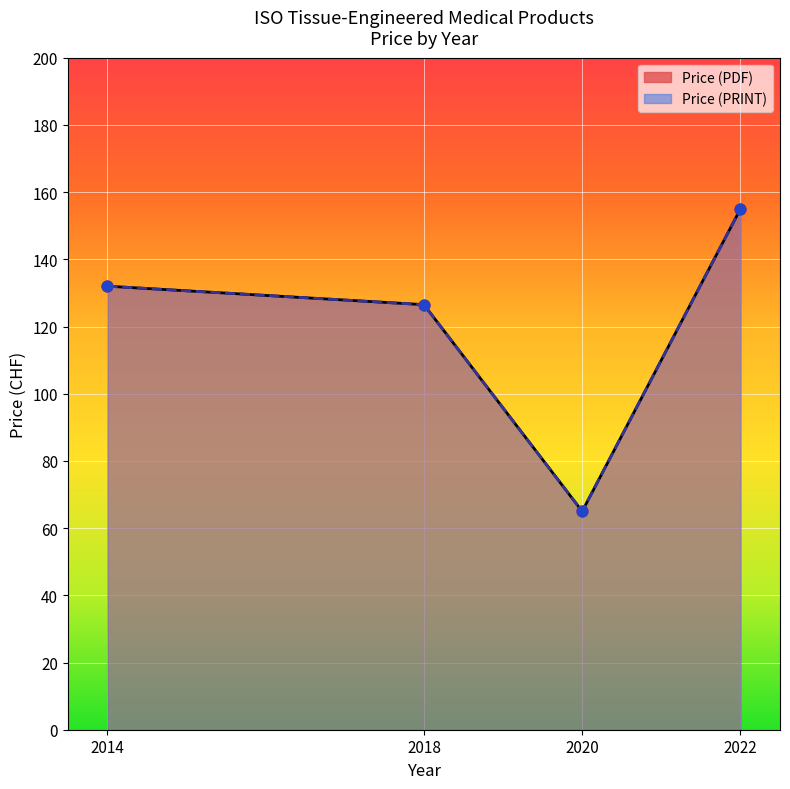

Which series reaches the maximum Y coordinate?

Price (PDF)